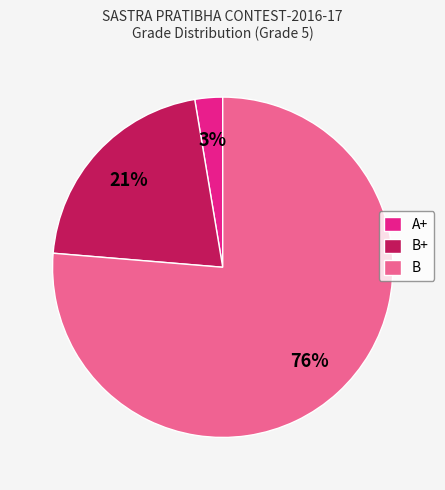

Which has a higher value, A+ or B?

B